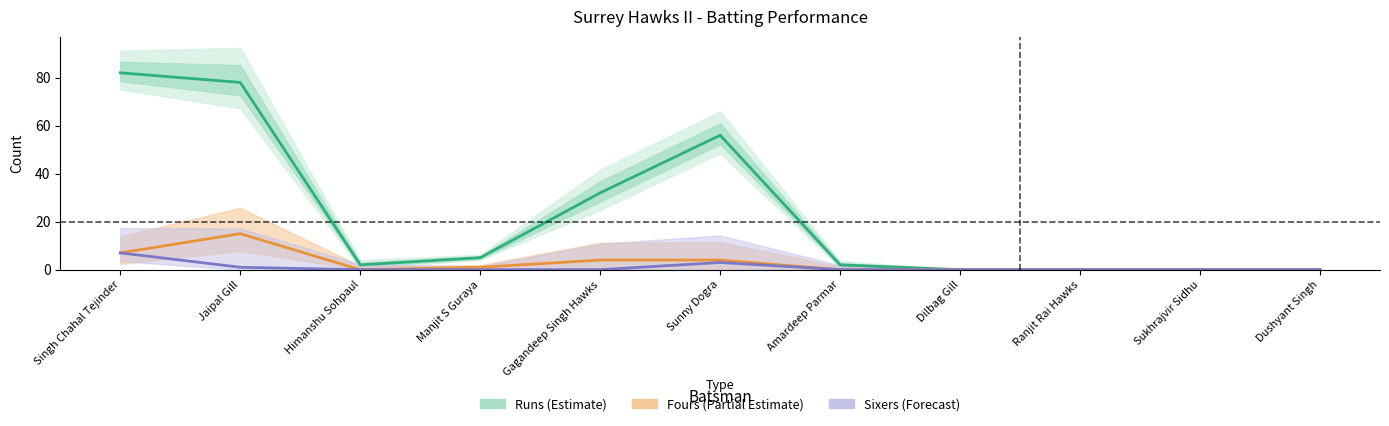

Is it true that Runs (Estimate) equals 1 at Himanshu Sohpaul?

False